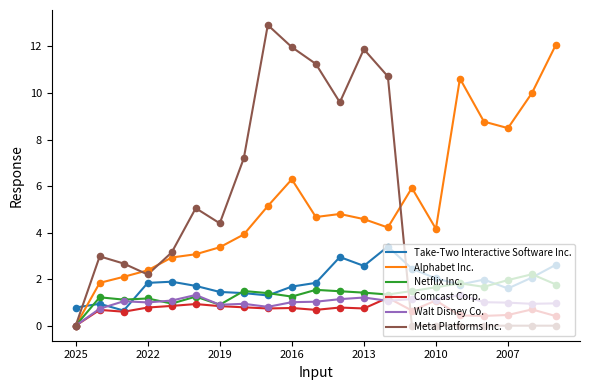

Which series has the widest spread of values?

Meta Platforms Inc.